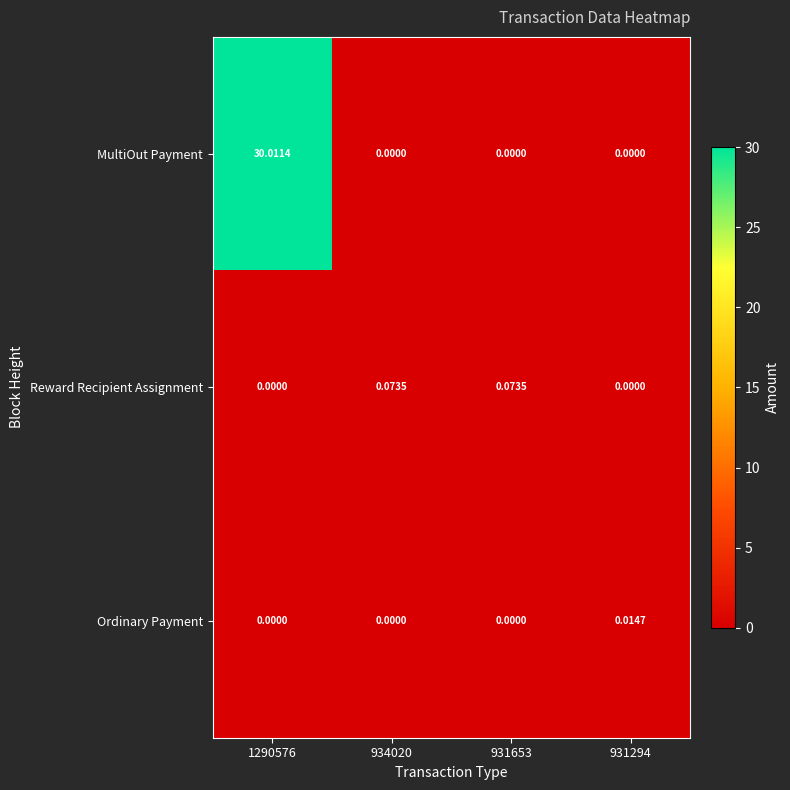

Between 1290576 and 931294, which series saw the biggest shift?

MultiOut Payment